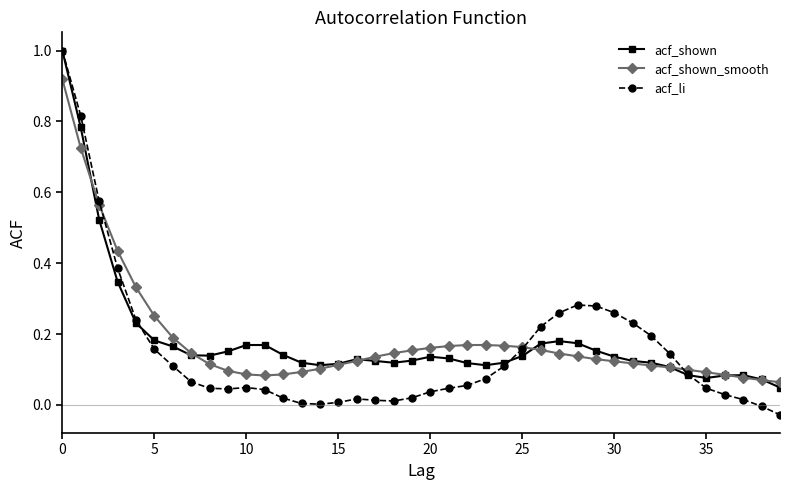

What is the maximum value shown in the chart?

1.0